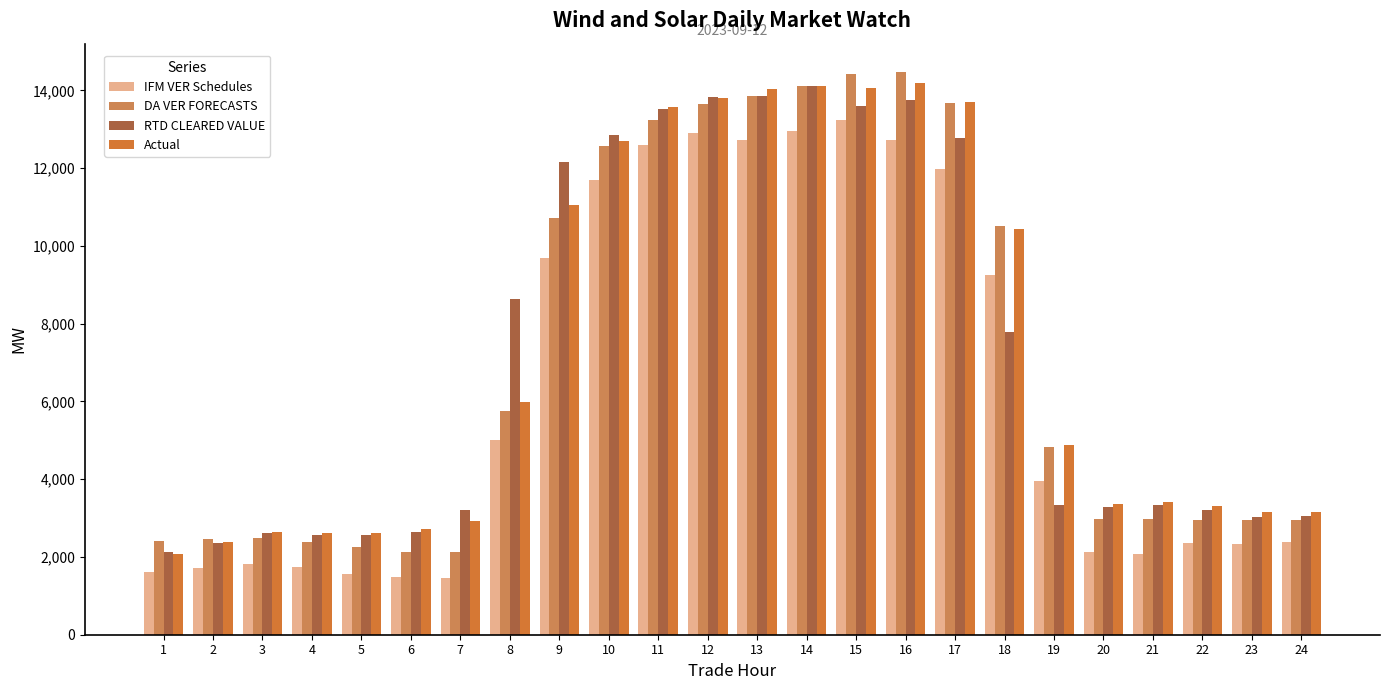

Reading left to right, extract all data points from this chart.

IFM VER Schedules: 1=1601.5	2=1724.2	3=1817.4	4=1746.3	5=1564.2	6=1480.6	7=1460.6	8=5020.1	9=9696.8	10=11698.7	11=12589.6	12=12912.3	13=12726.0	14=12950.7	15=13249.9	16=12727.6	17=11979.1	18=9257.1	19=3954.9	20=2130.8	21=2066.0	22=2370.5	23=2335.6	24=2386.5
DA VER FORECASTS: 1=2412.4	2=2467.7	3=2484.4	4=2380.2	5=2264.8	6=2138.9	7=2125.8	8=5751.5	9=10720.2	10=12560.5	11=13251.2	12=13644.3	13=13845.2	14=14118.7	15=14420.6	16=14479.4	17=13666.3	18=10505.1	19=4818.8	20=2988.2	21=2967.6	22=2961.2	23=2958.4	24=2955.3
RTD CLEARED VALUE: 1=2136.4	2=2355.0	3=2617.8	4=2566.6	5=2570.7	6=2646.7	7=3203.2	8=8630.0	9=12149.9	10=12858.5	11=13512.7	12=13818.6	13=13868.4	14=14127.1	15=13607.7	16=13758.3	17=12773.2	18=7795.6	19=3331.3	20=3294.3	21=3334.2	22=3206.5	23=3034.4	24=3060.6
Actual: 1=2088.2	2=2373.2	3=2634.3	4=2626.2	5=2604.2	6=2731.6	7=2921.2	8=5992.1	9=11055.0	10=12704.3	11=13572.1	12=13793.5	13=14038.7	14=14114.9	15=14059.5	16=14190.9	17=13711.3	18=10446.7	19=4876.6	20=3372.1	21=3422.0	22=3309.4	23=3153.0	24=3146.6